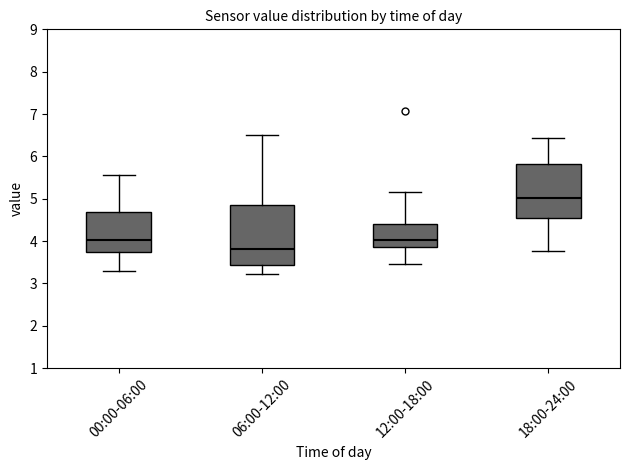

Reading left to right, read every box against the y-axis: the position of its median line, the range the box covers, and the ends of its whiskers. The values are not printed on the chart, so give them approximately, as read against the axis.

00:00-06:00: median 4.0, box 3.7 to 4.7, whiskers 3.3 to 5.6
06:00-12:00: median 3.8, box 3.4 to 4.9, whiskers 3.2 to 6.5
12:00-18:00: median 4.0, box 3.9 to 4.4, whiskers 3.5 to 5.2
18:00-24:00: median 5.0, box 4.6 to 5.8, whiskers 3.8 to 6.4